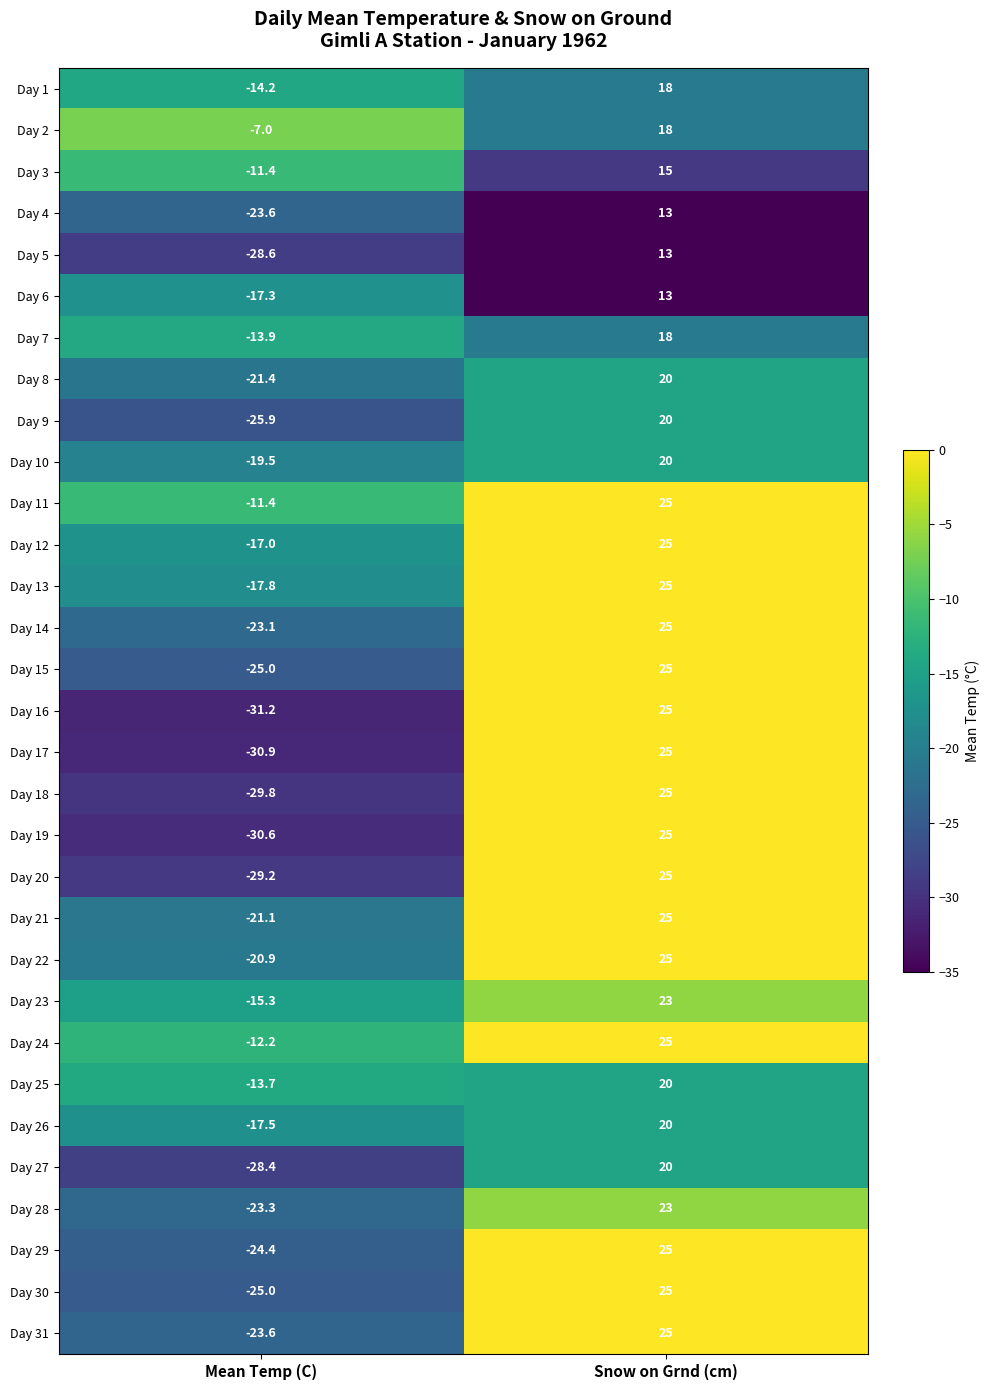

What is the difference between the highest and lowest values at Mean Temp (C)?

24.2